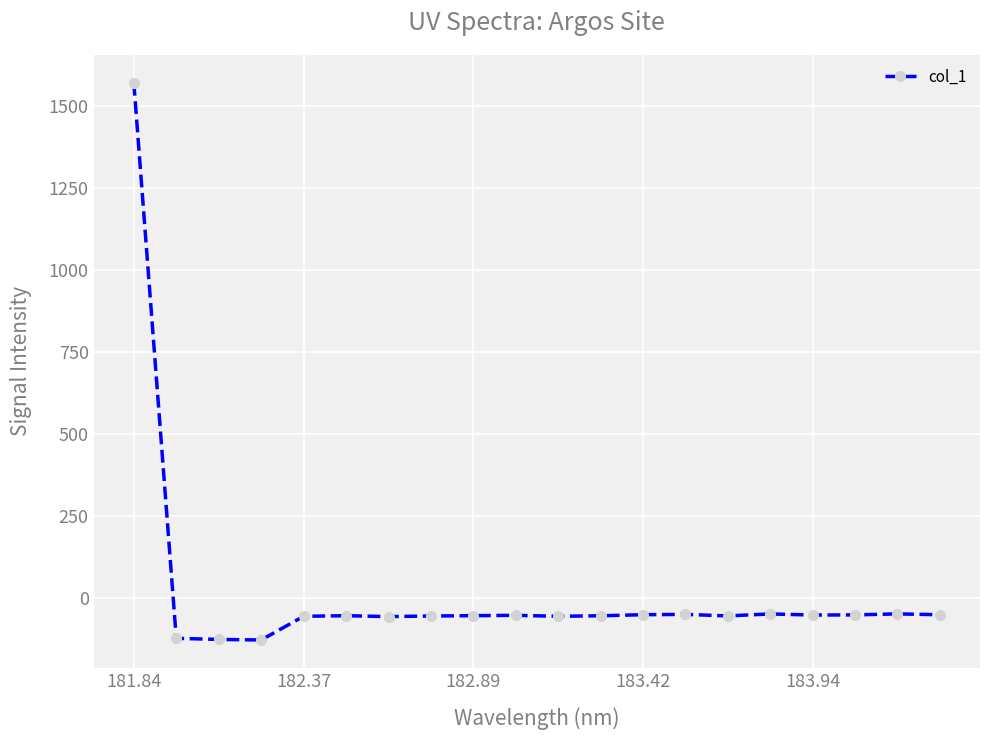

What is the minimum value shown in the chart?

-126.9